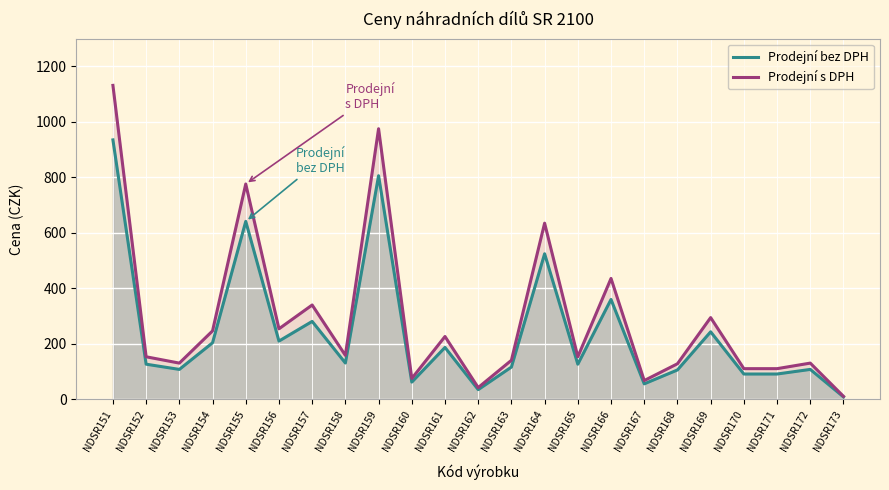

Is it true that Prodejní s DPH equals 153.8 at NDSR152?

True